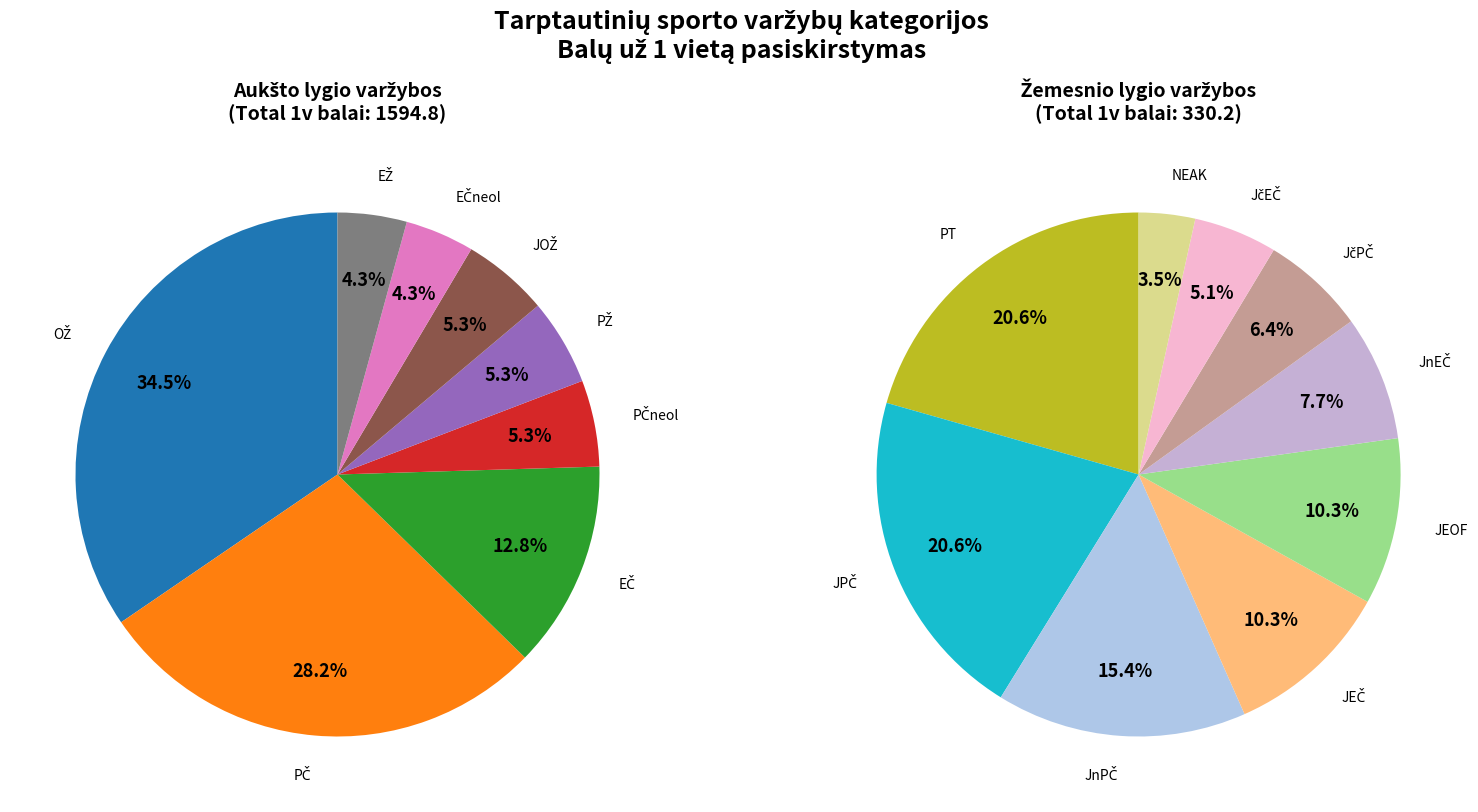

Which category has the biggest portion of the pie?

OŽ